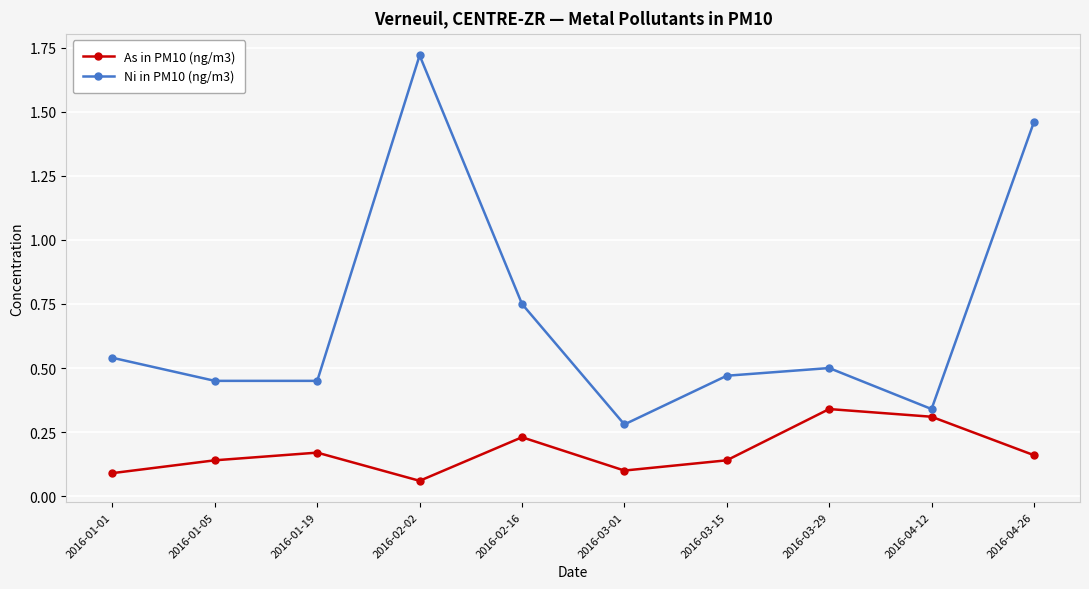

Rank the series by their average value, from lowest to highest.

As in PM10 (ng/m3), Ni in PM10 (ng/m3)